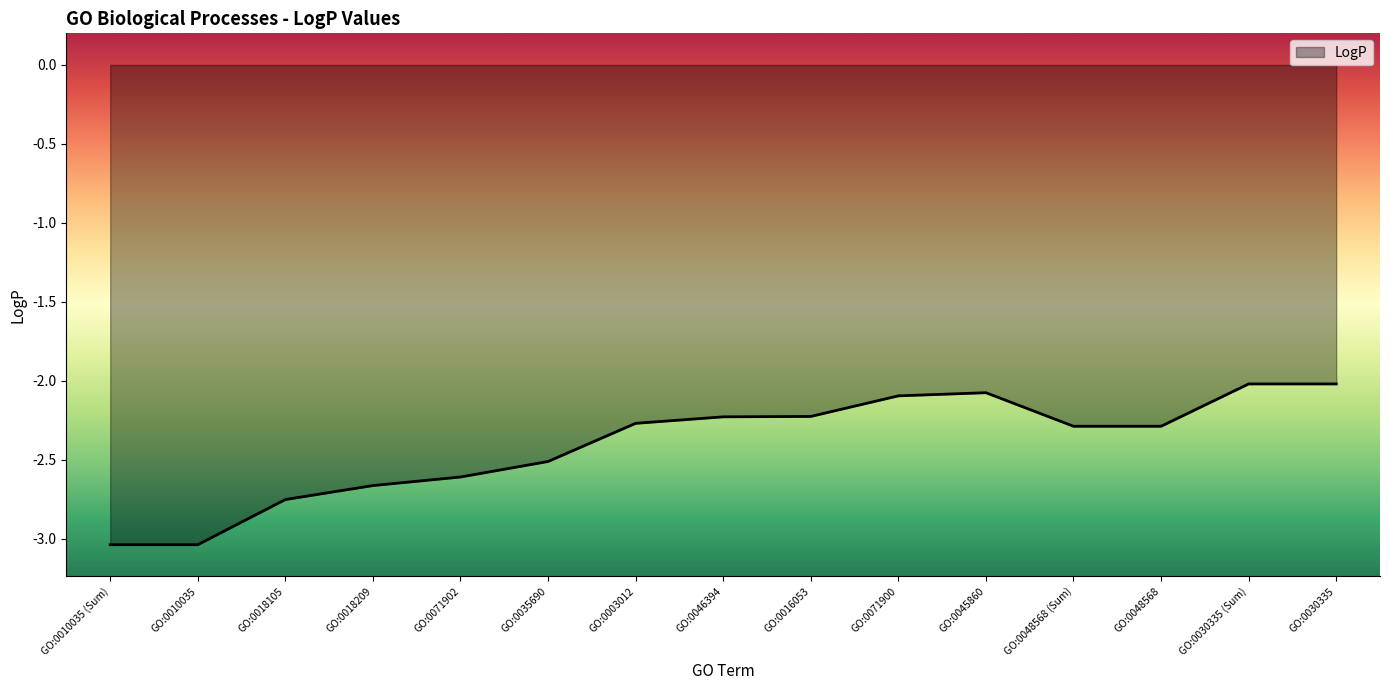

The value at GO:0018105 is -0.6. True or false?

False